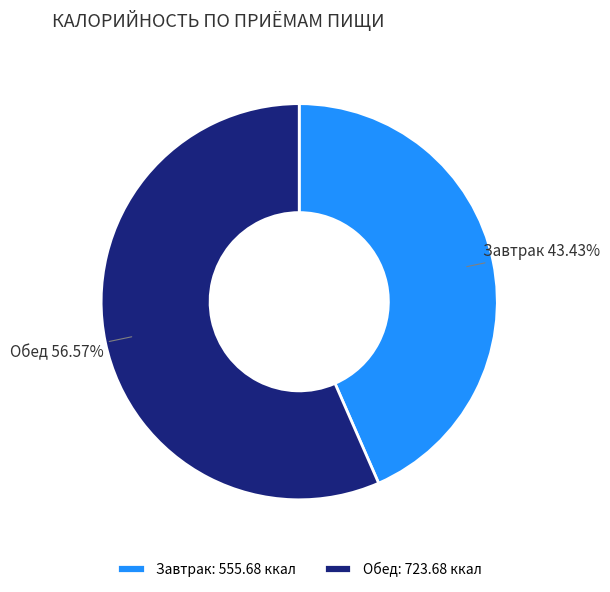

To the nearest percent, what is the average slice percentage?

50%